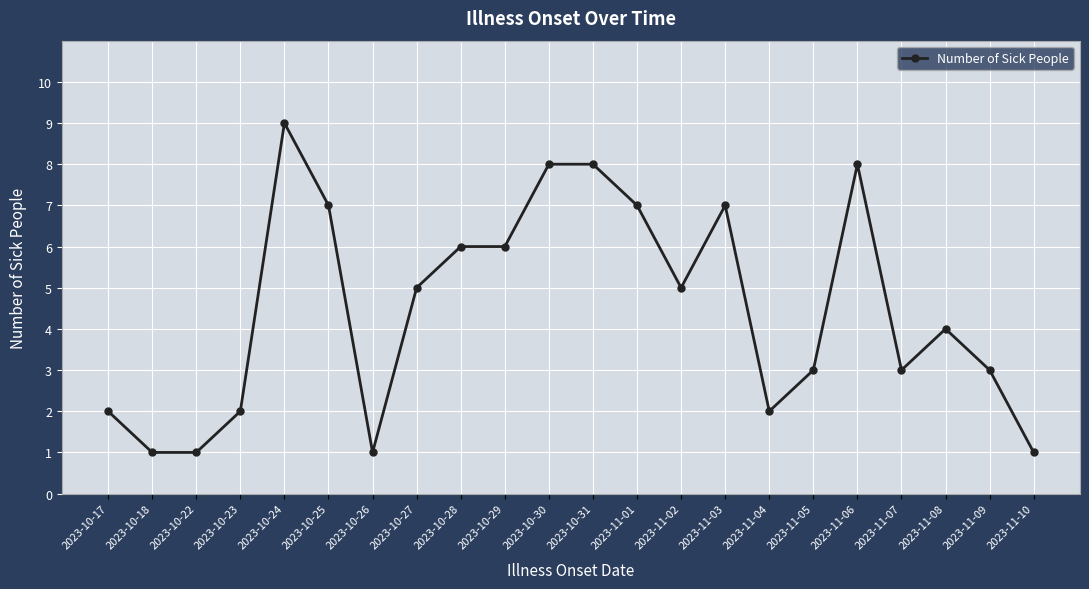

What is the ratio of the value at 2023-10-18 to the value at 2023-10-25?

0.1